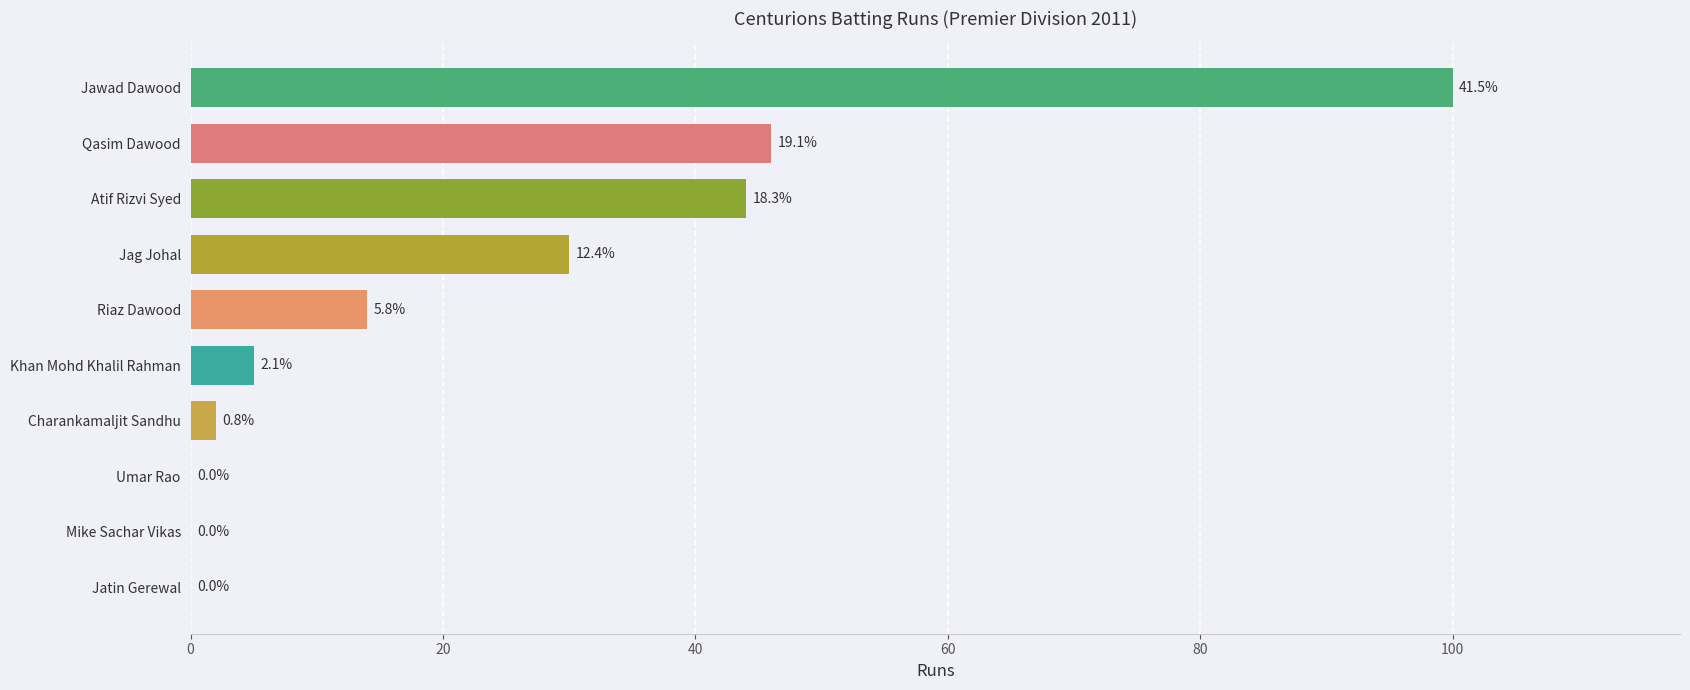

What is the sum of all values?

241